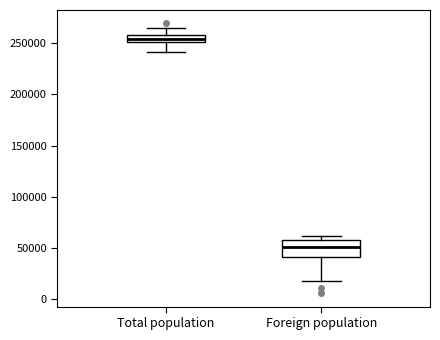

Where is the upper edge of the box for Foreign population on the y-axis? The values are not printed on the chart, so give them approximately, as read against the axis.

60000